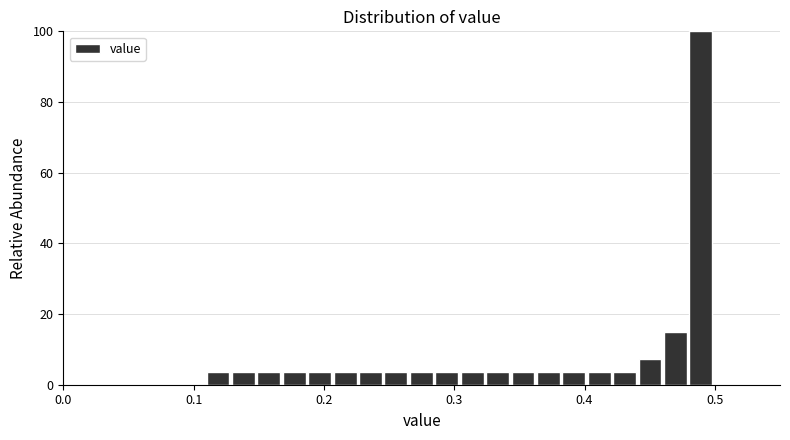

Around what value on the x-axis is the tallest bar? Give the approximate position of its centre, as read against the axis.

0.49